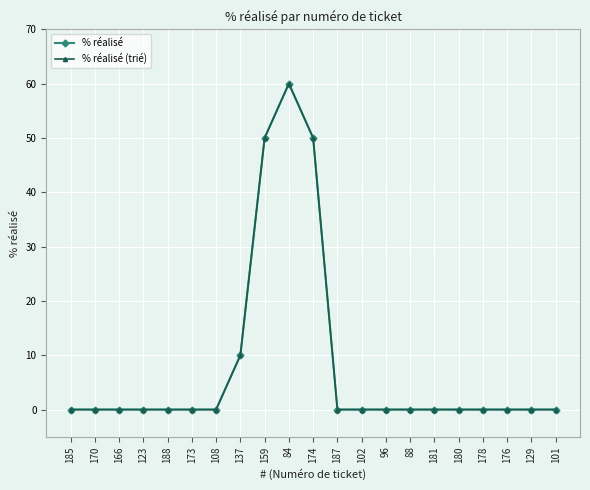

List the labels in order of % réalisé (trié) value, smallest first.

185, 170, 166, 123, 188, 173, 108, 187, 102, 96, 88, 181, 180, 178, 176, 129, 101, 137, 159, 174, 84